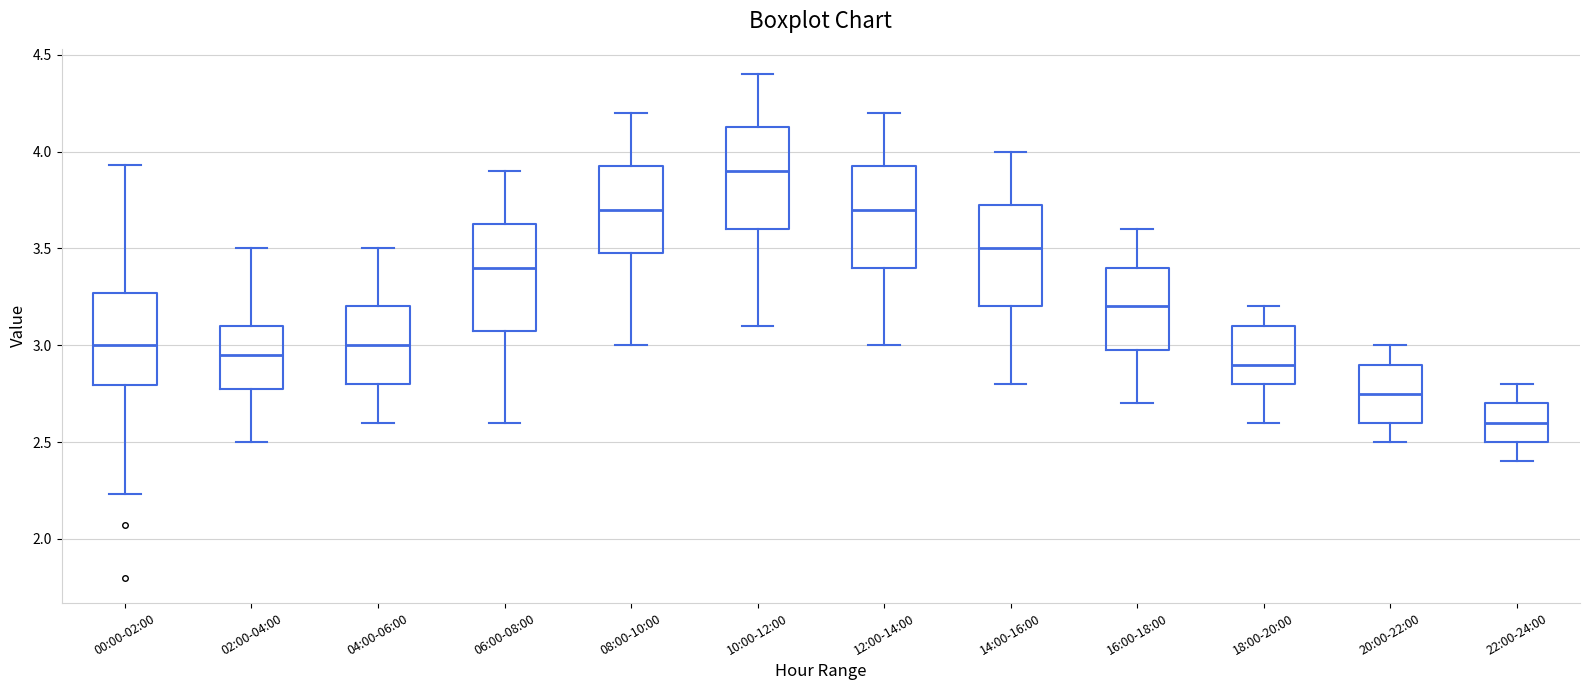

Which box's median line is the highest?

10:00-12:00